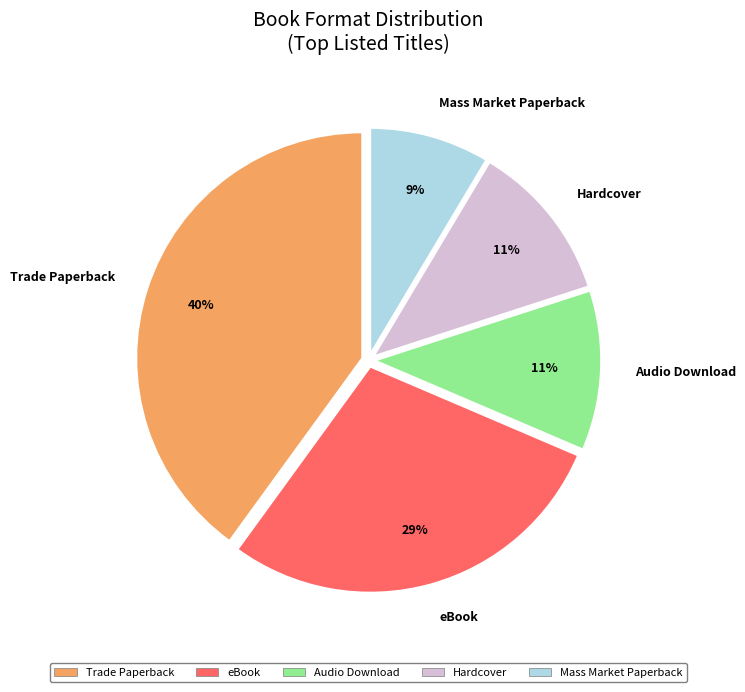

True or false: Mass Market Paperback accounts for 17% of the total.

False